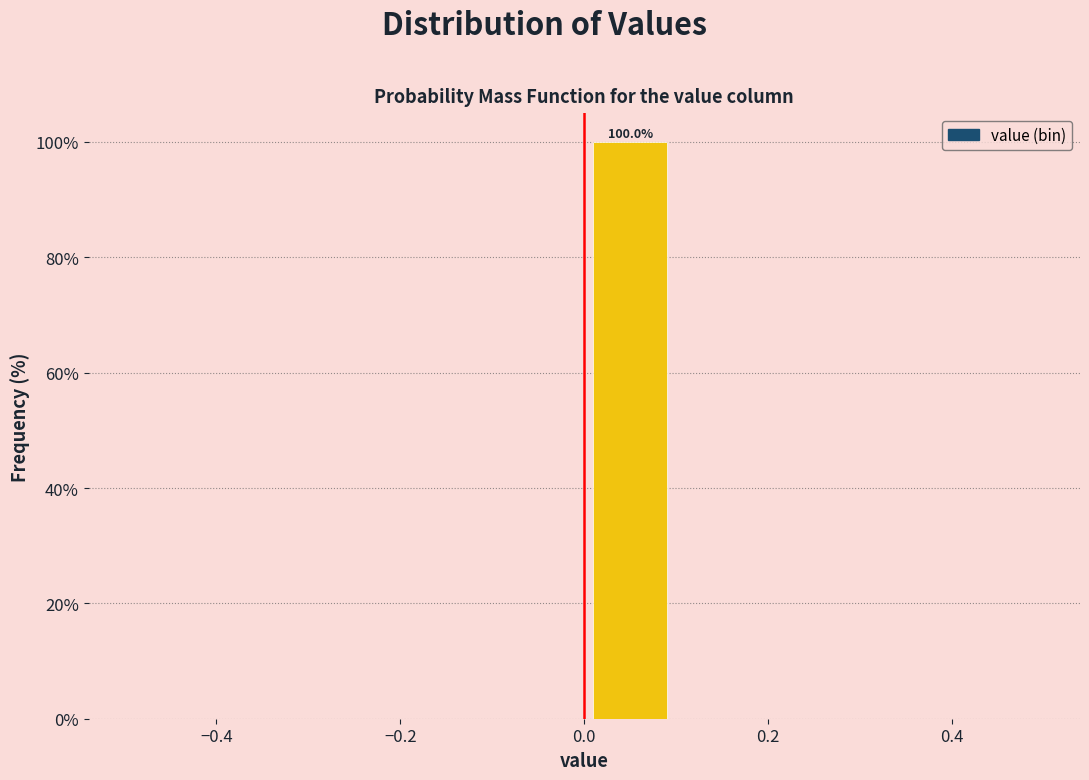

Which range on the x-axis has the tallest bar?

0.0 to 0.1